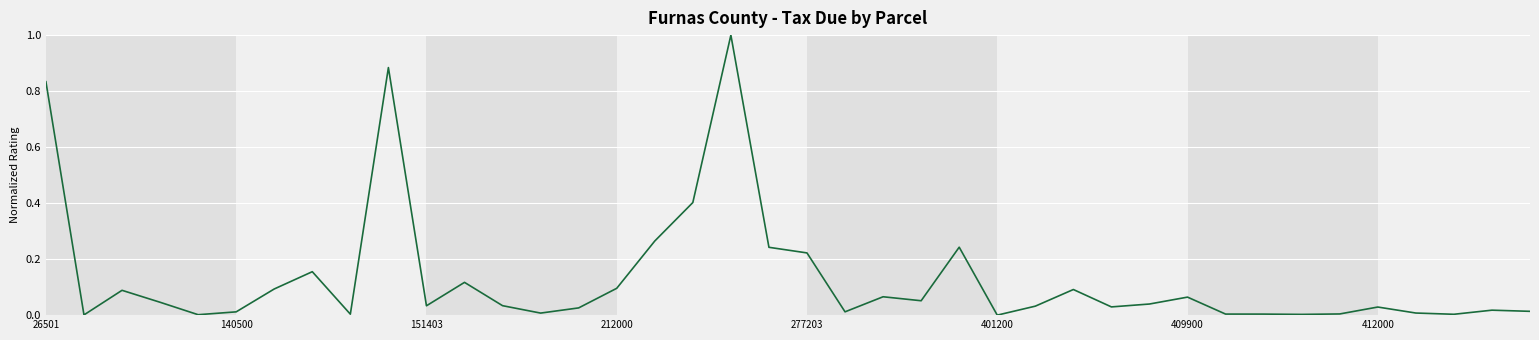

Does the chart have visible grid lines?

Yes